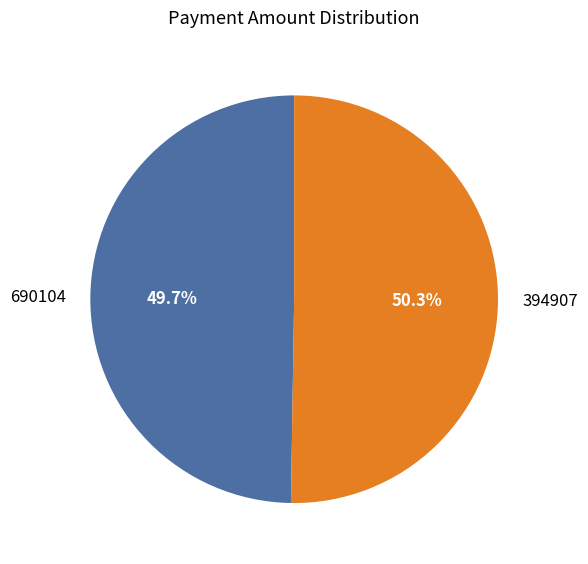

What percentage is the 690104 slice, to the nearest percent?

50%